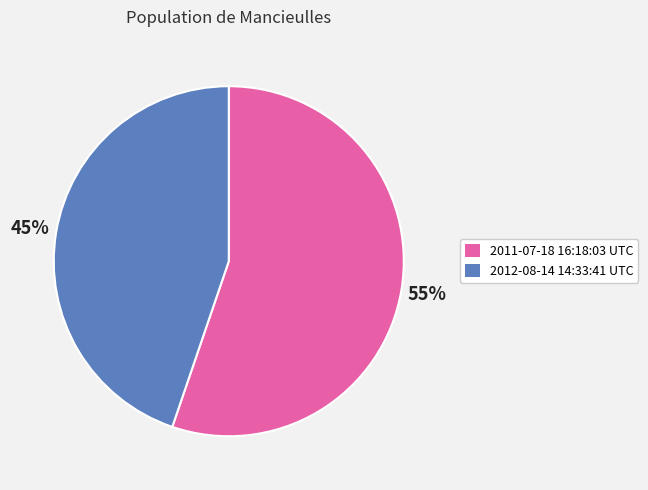

Which slice is the largest?

2011-07-18 16:18:03 UTC